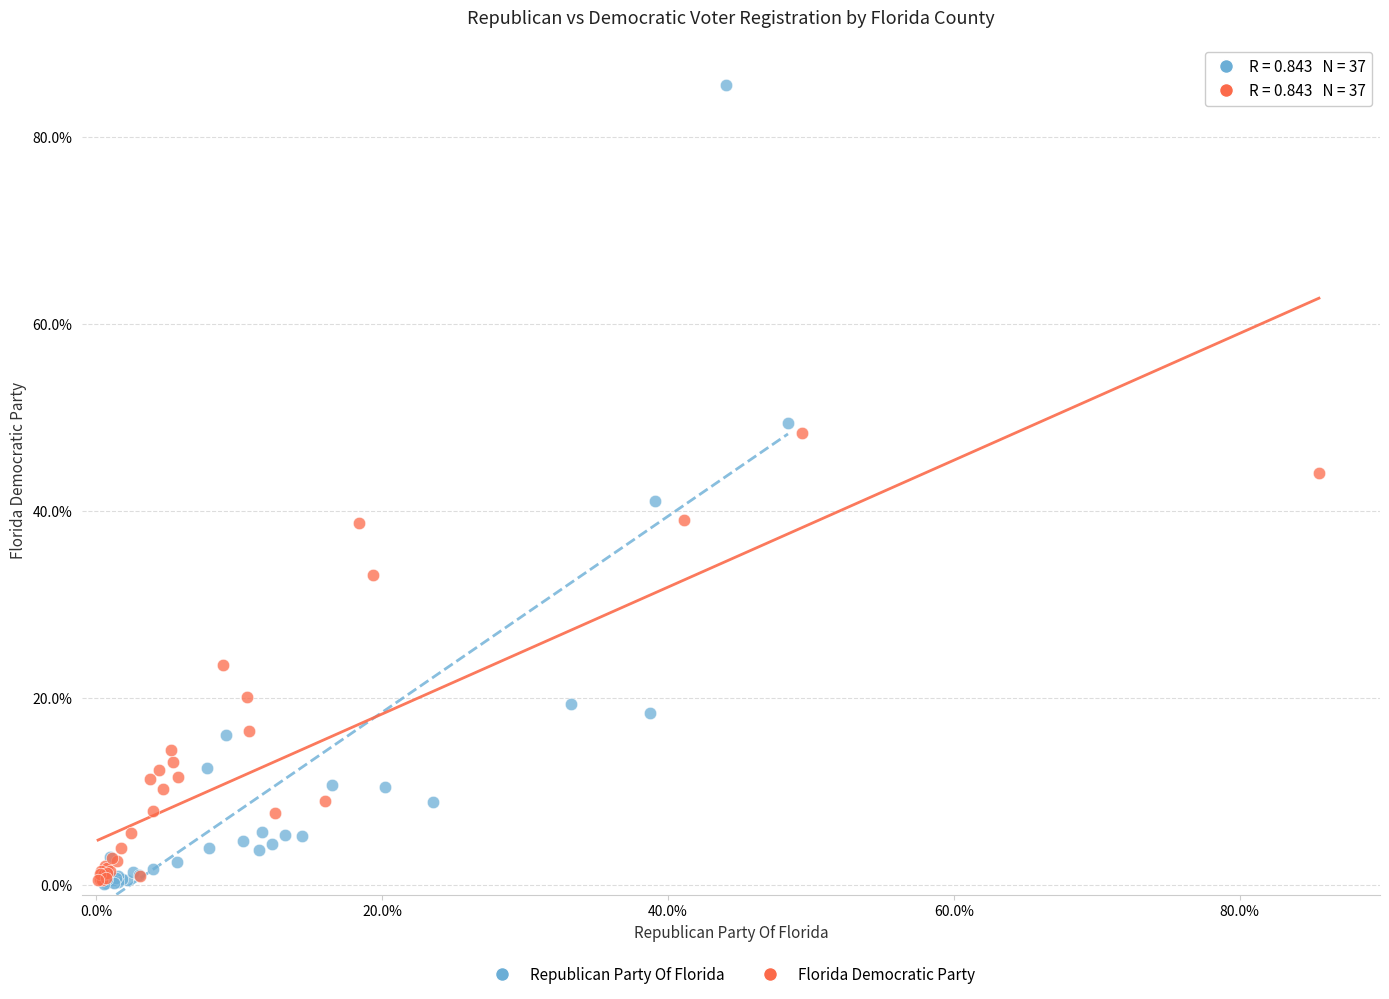

Which series has the largest Y range (max minus min)?

Republican Party Of Florida